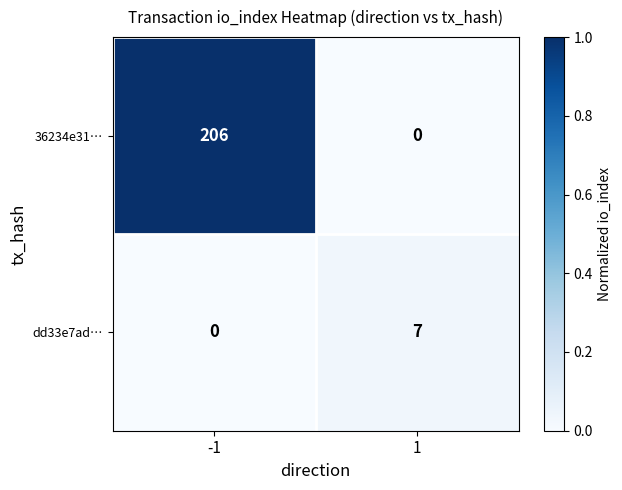

Between -1 and 1, which series saw the biggest shift?

36234e31…